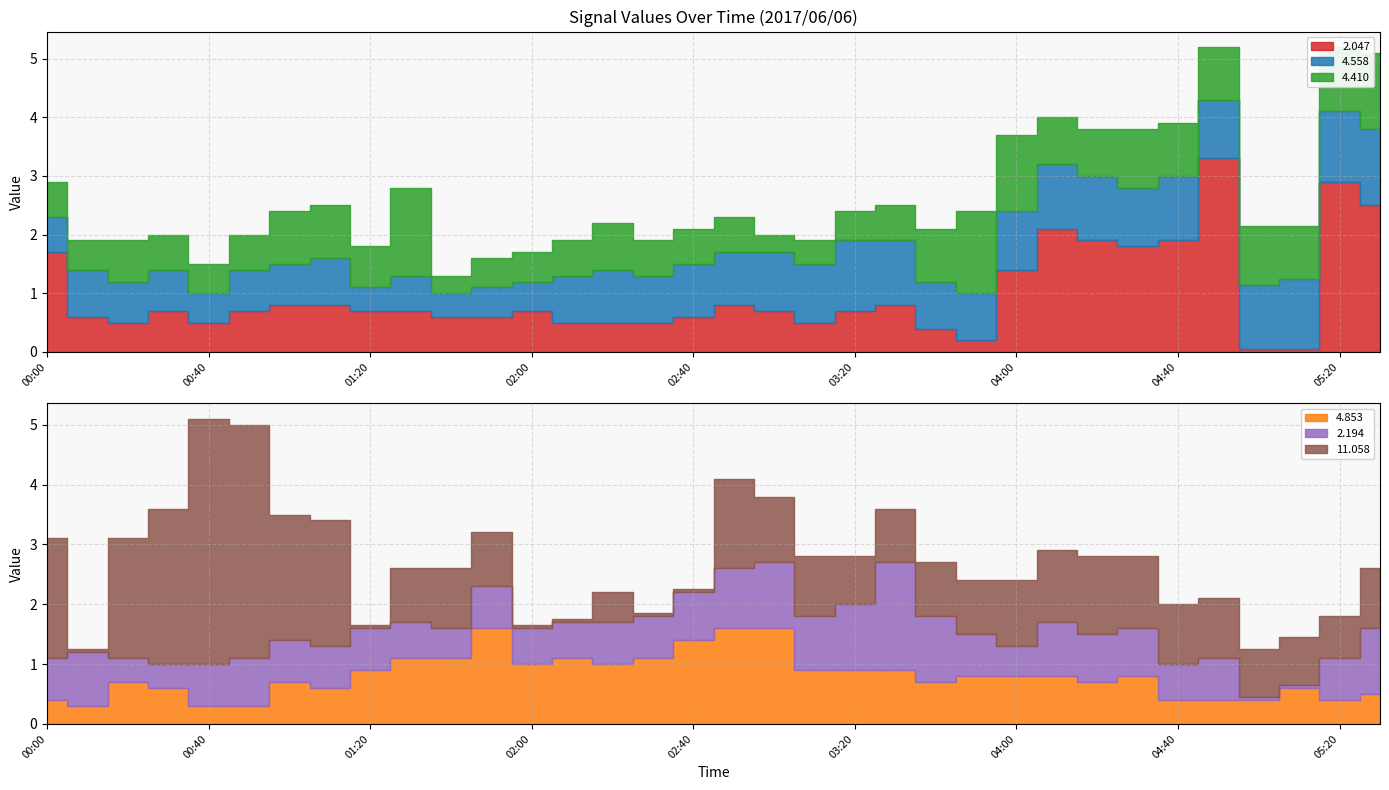

How many values in the 2.194 series exceed 0?

32